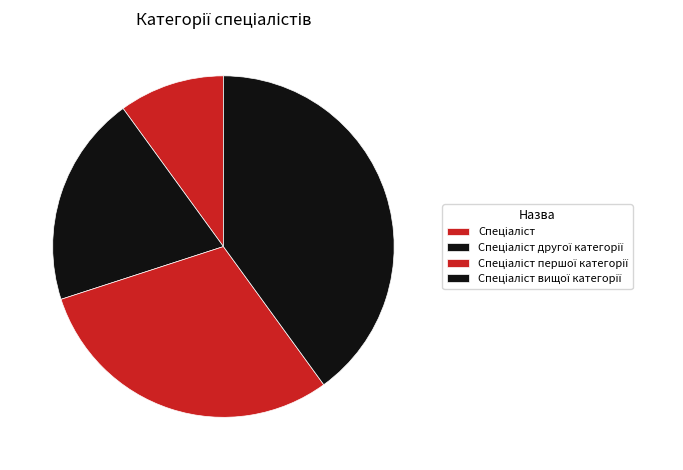

Count the number of slices in the pie.

4